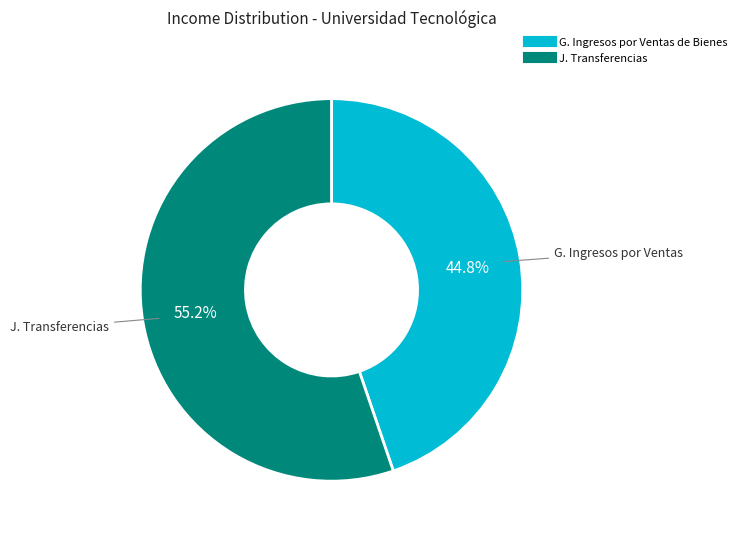

To the nearest percent, what is the difference between the largest and smallest slice percentages?

10%